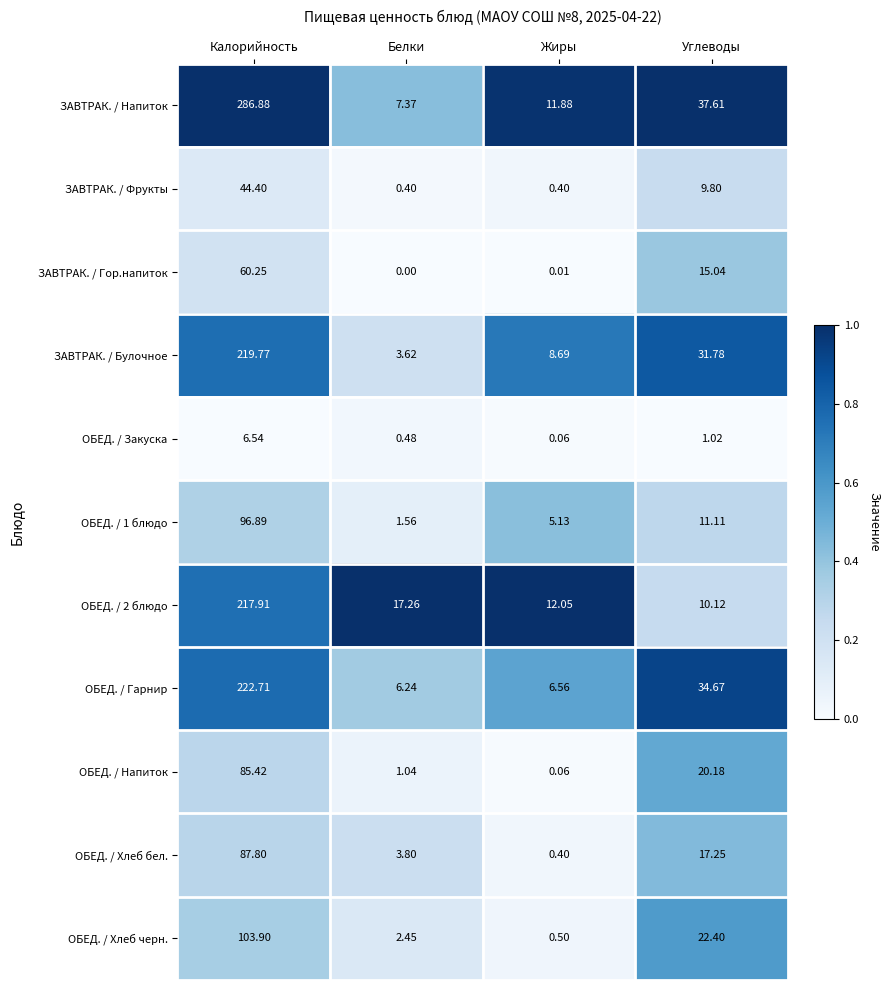

At Углеводы, list the series in order from largest to smallest.

ЗАВТРАК. / Напиток, ОБЕД. / Гарнир, ЗАВТРАК. / Булочное, ОБЕД. / Хлеб черн., ОБЕД. / Напиток, ОБЕД. / Хлеб бел., ЗАВТРАК. / Гор.напиток, ОБЕД. / 1 блюдо, ОБЕД. / 2 блюдо, ЗАВТРАК. / Фрукты, ОБЕД. / Закуска